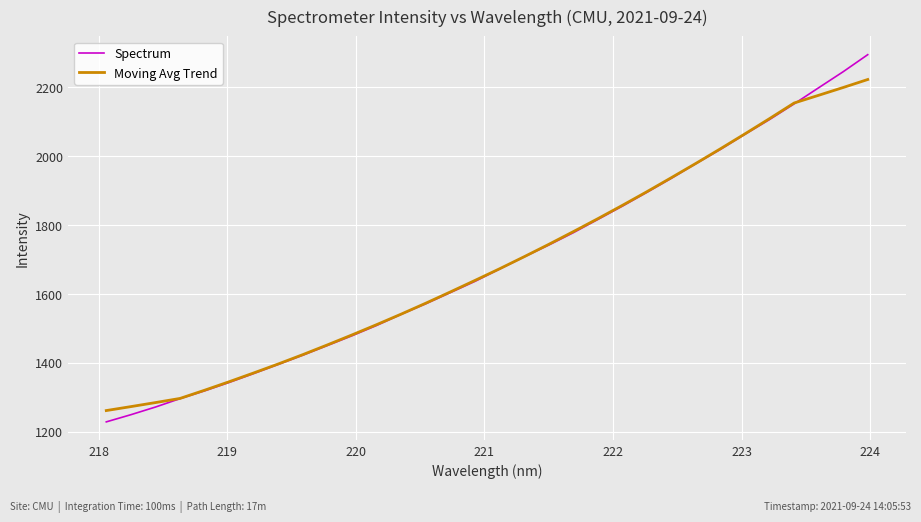

What is the average value of the Moving Avg Trend series?

1690.7